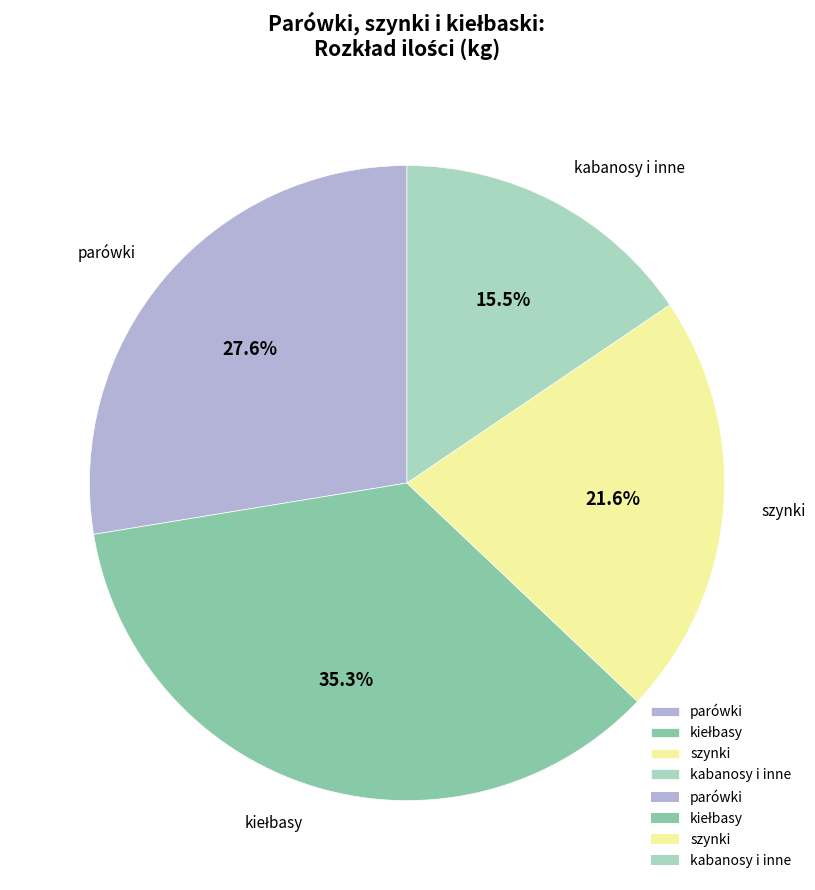

Is there any slice that represents more than half of the pie?

No